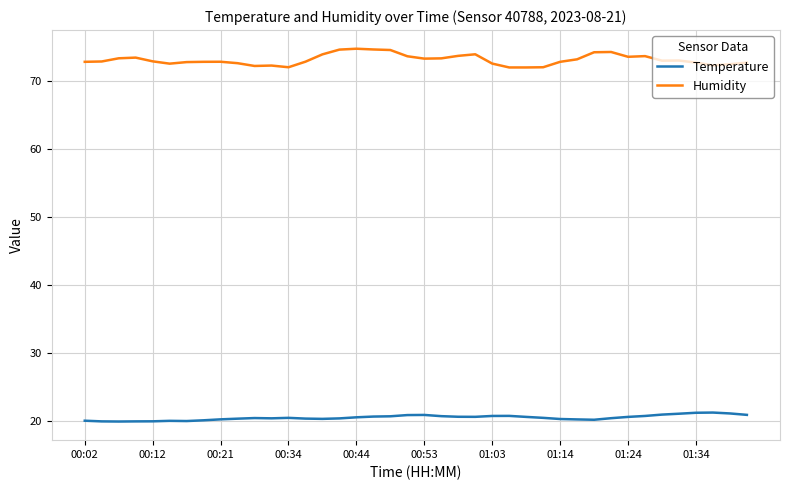

Does the chart display data point markers on the line(s)?

No